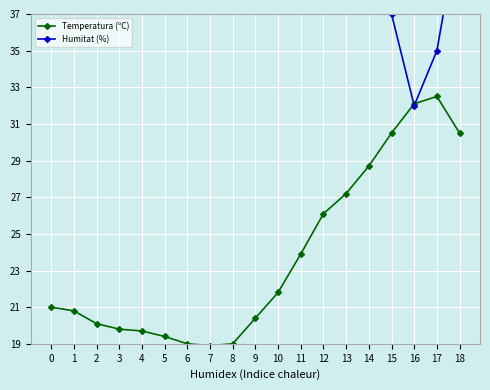

Reading left to right, what are all the values shown in this chart?

Temperatura (ºC): 0=21.0	1=20.8	2=20.1	3=19.8	4=19.7	5=19.4	6=19.0	7=18.9	8=19.0	9=20.4	10=21.8	11=23.9	12=26.1	13=27.2	14=28.7	15=30.5	16=32.1	17=32.5	18=30.5
Humitat (%): 0=75.0	1=76.0	2=76.0	3=78.0	4=78.0	5=81.0	6=82.0	7=83.0	8=82.0	9=73.0	10=65.0	11=59.0	12=49.0	13=48.0	14=43.0	15=37.0	16=32.0	17=35.0	18=42.0